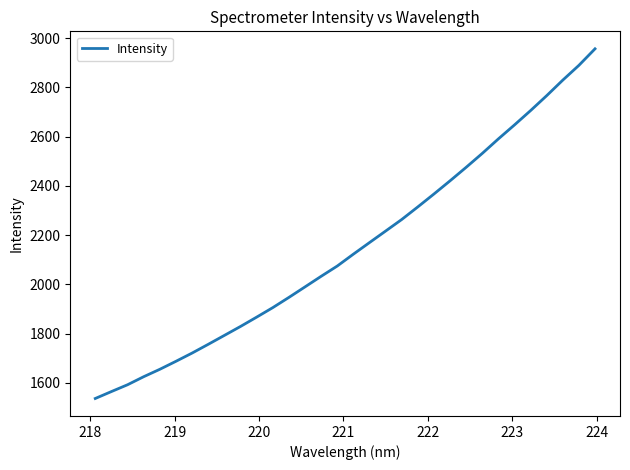

What is the smallest value displayed?

1536.2